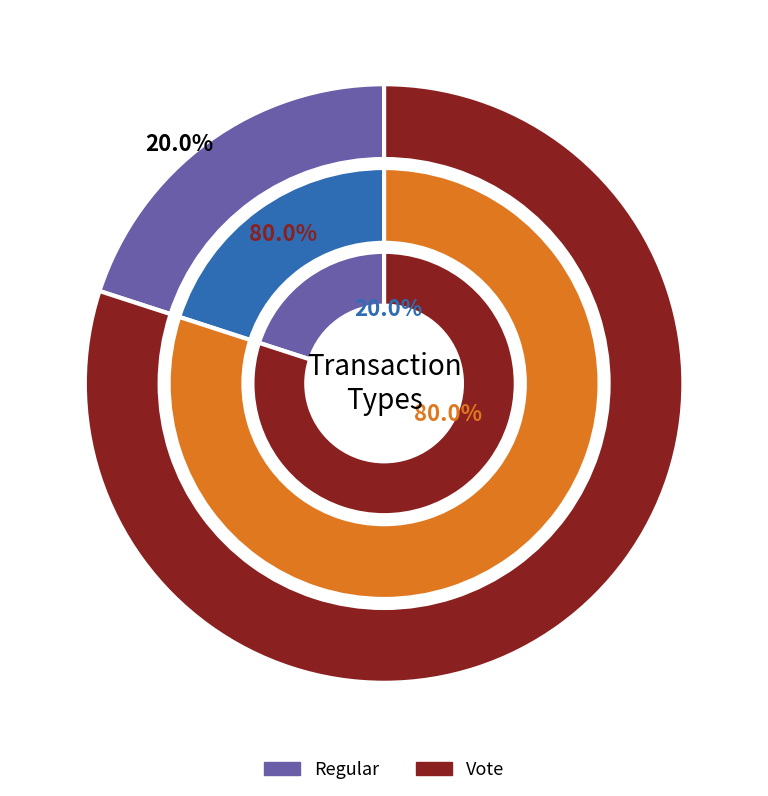

Is there a majority slice in this chart?

Yes